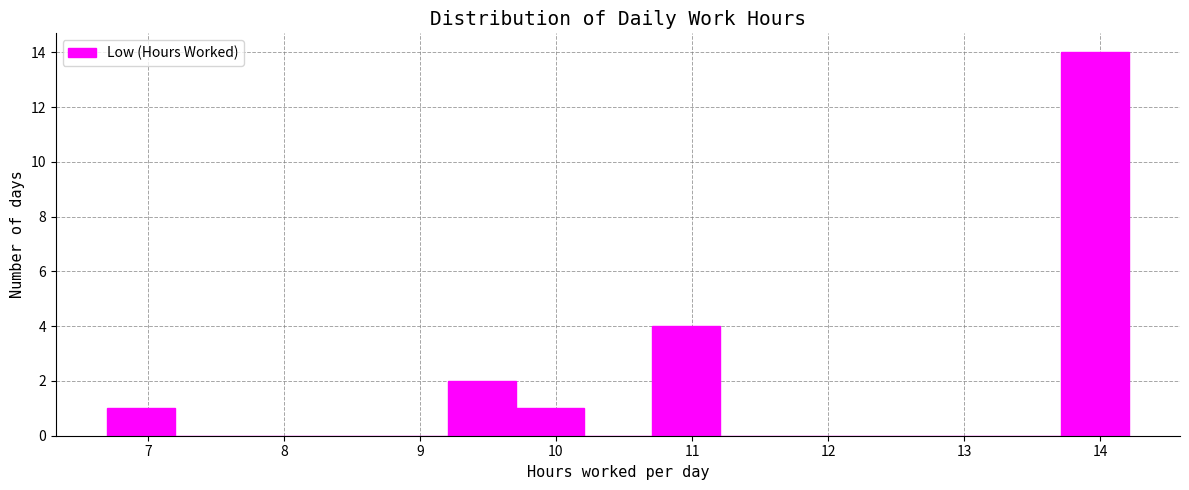

What is the height of the bar covering 10.7 to 11.2 on the x-axis? Neither the bar edges nor the heights are printed on the chart, so give them approximately, as read against the axes.

4